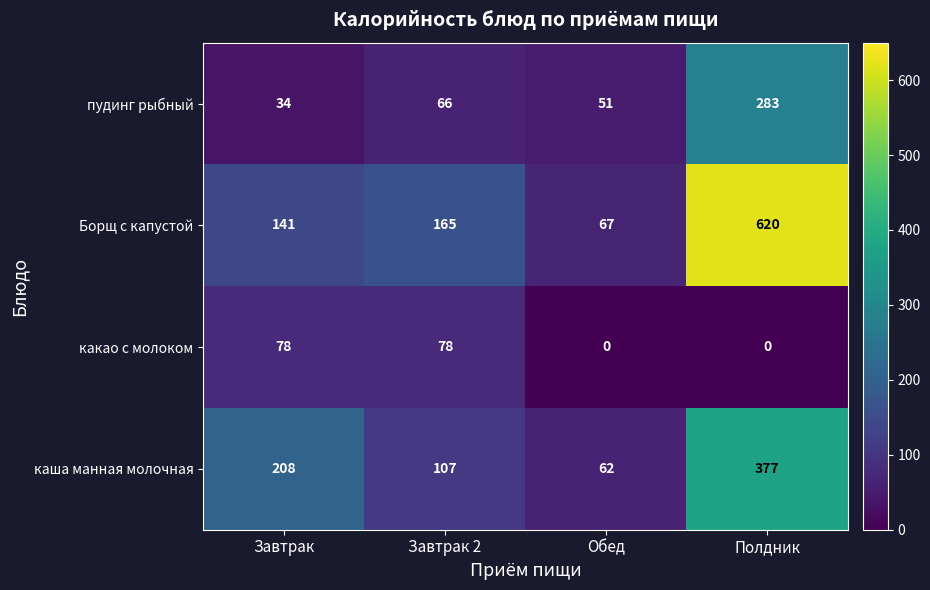

Rank the series by their maximum value, from highest to lowest.

Борщ c капустой, каша манная молочная, пудинг рыбный, какао с молоком